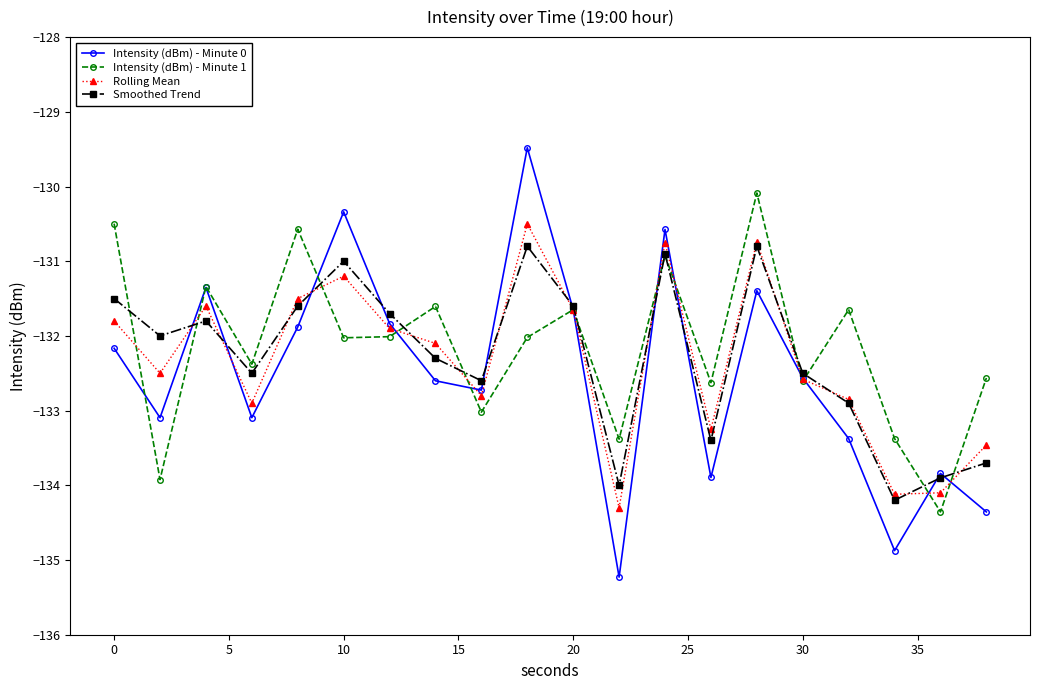

What is the smallest value displayed?

-135.2